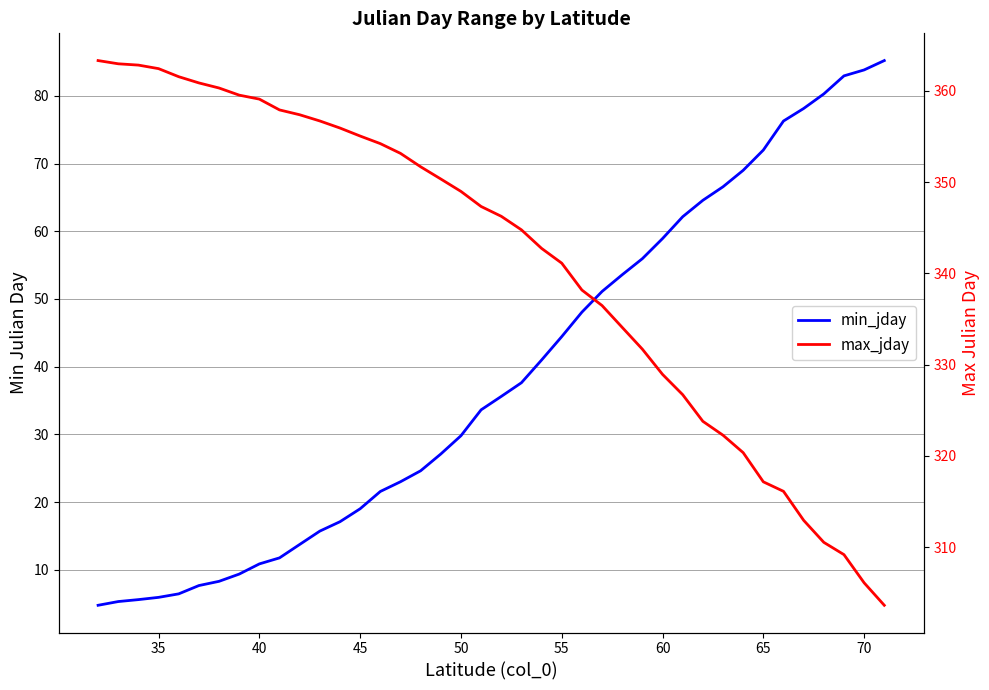

True or false: min_jday and max_jday cross at least once.

False